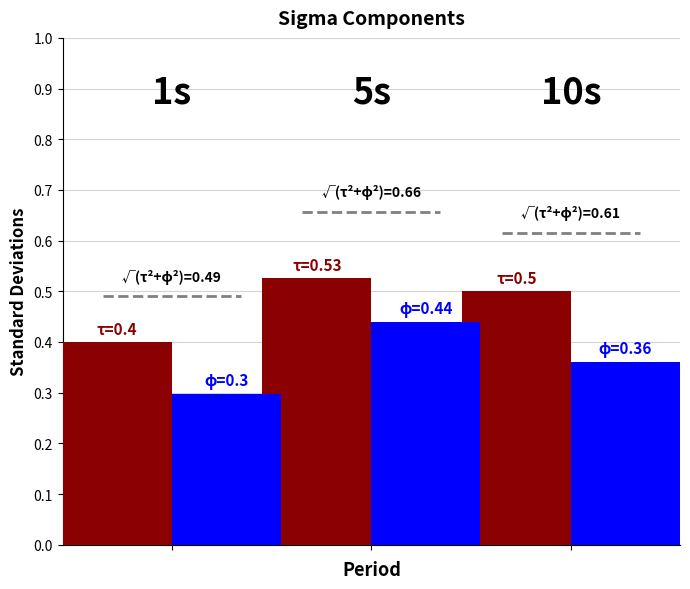

What is the smallest value displayed?

0.3